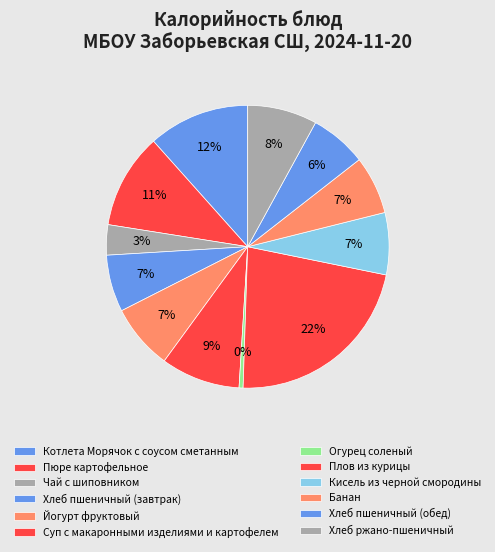

Is it true that Плов из курицы is 29% of the pie?

False